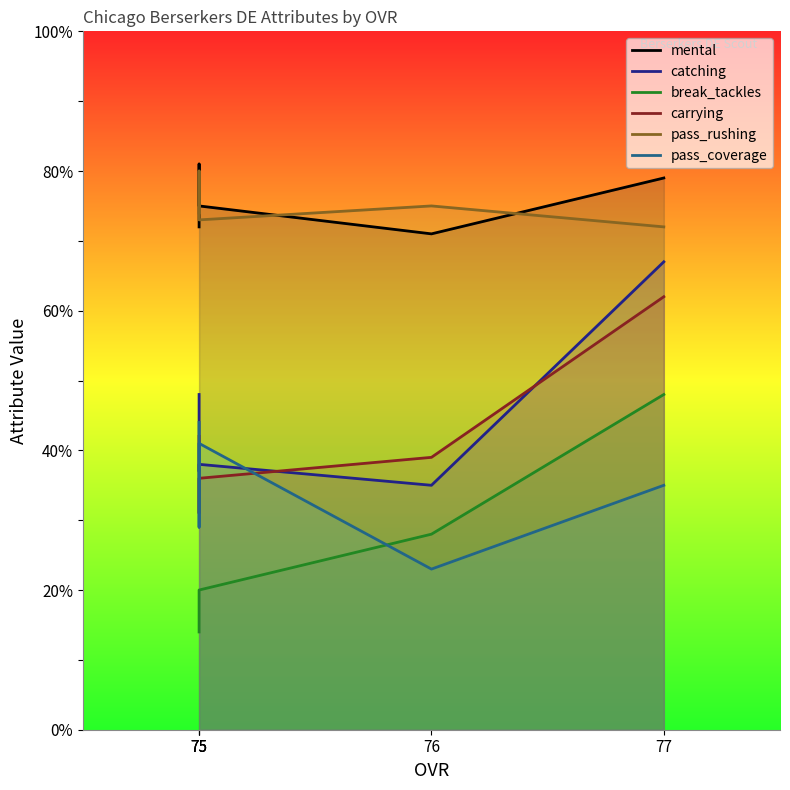

Where is the first local minimum for pass_rushing?

75